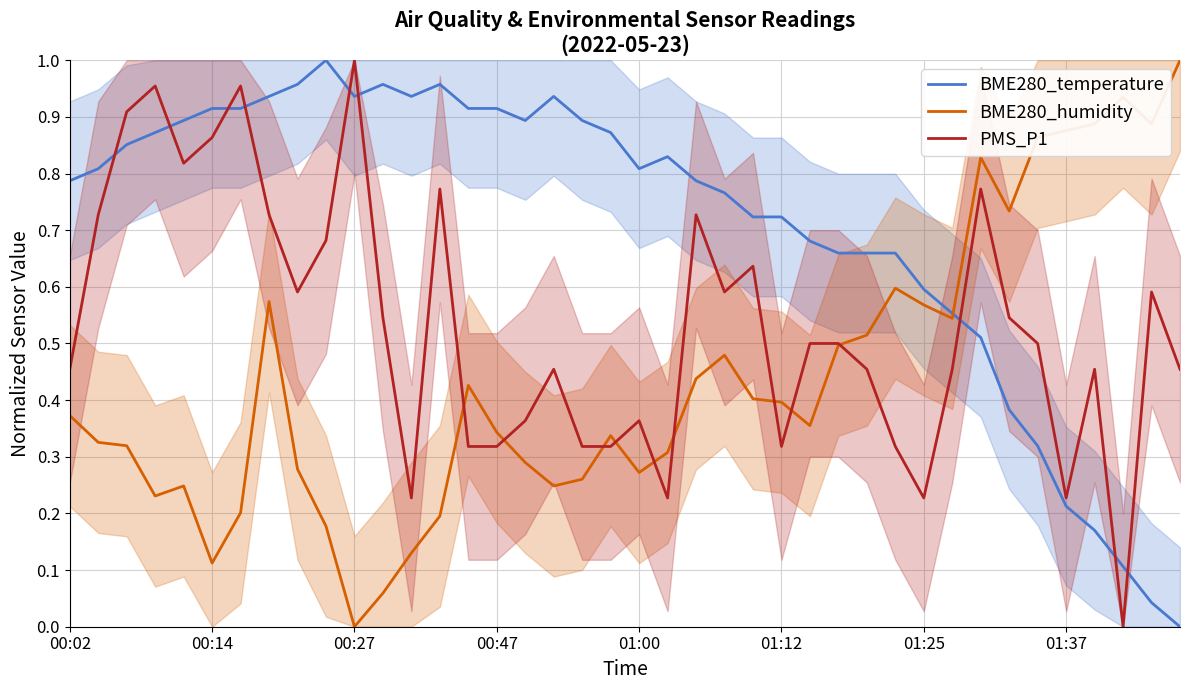

At which label does BME280_humidity reach its minimum?

00:27